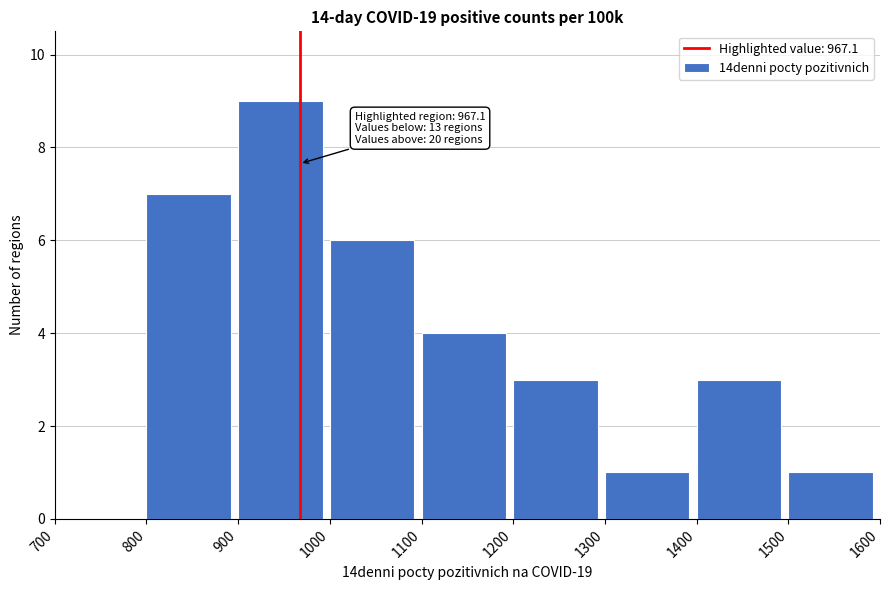

Which range on the x-axis has the tallest bar?

900 to 1000